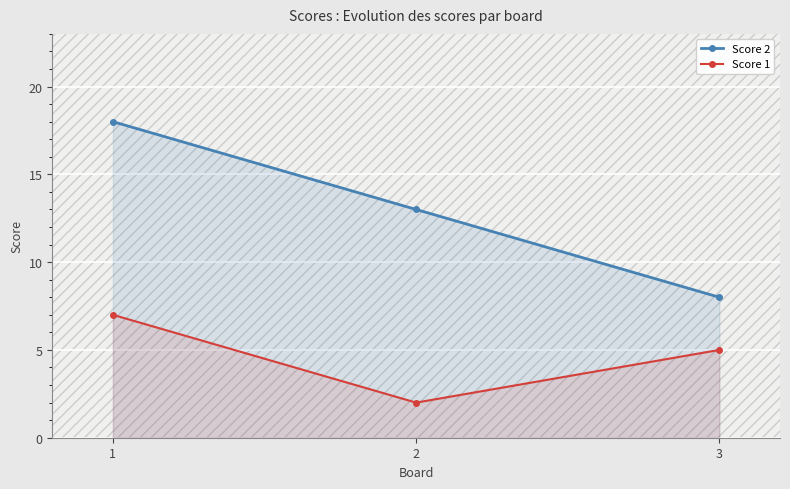

Reading right to left, transcribe all the data shown in this chart.

Score 2: 8	13	18
Score 1: 5	2	7